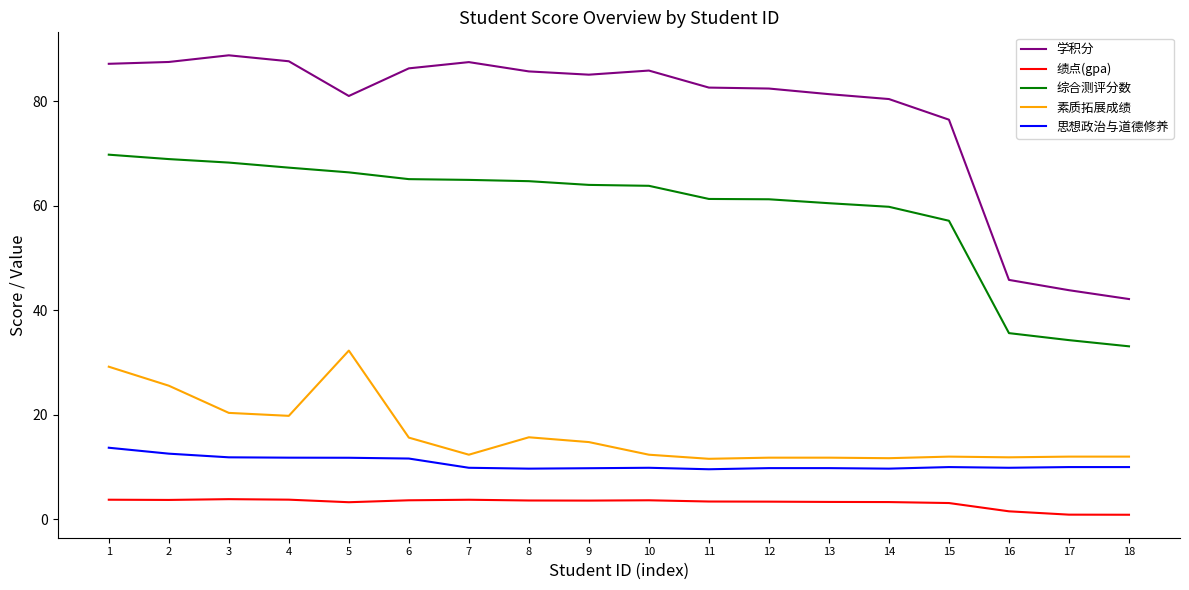

List the series in order of their peak value, lowest first.

绩点(gpa), 思想政治与道德修养, 素质拓展成绩, 综合测评分数, 学积分